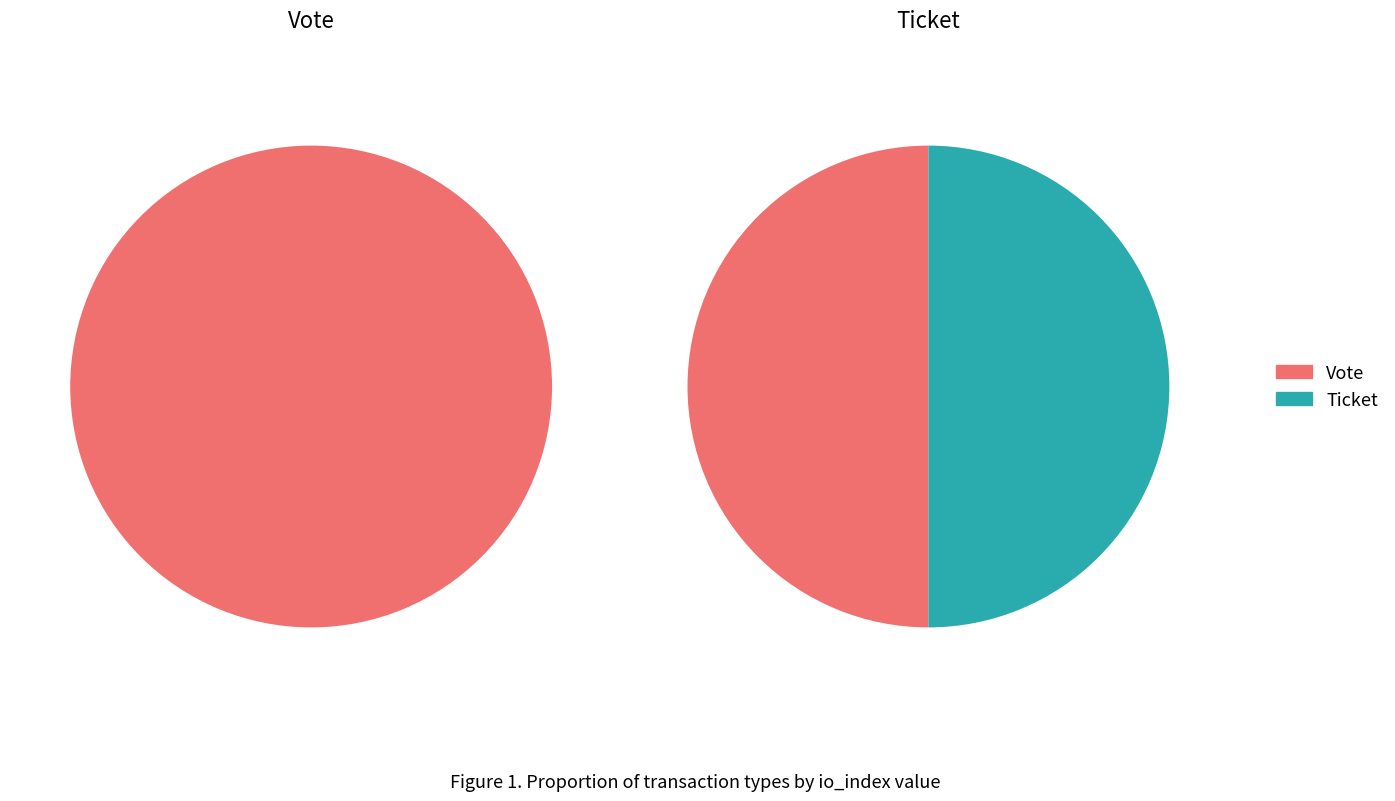

To the nearest percent, what is the difference between the io_index_values and 1 slice percentages?

100%